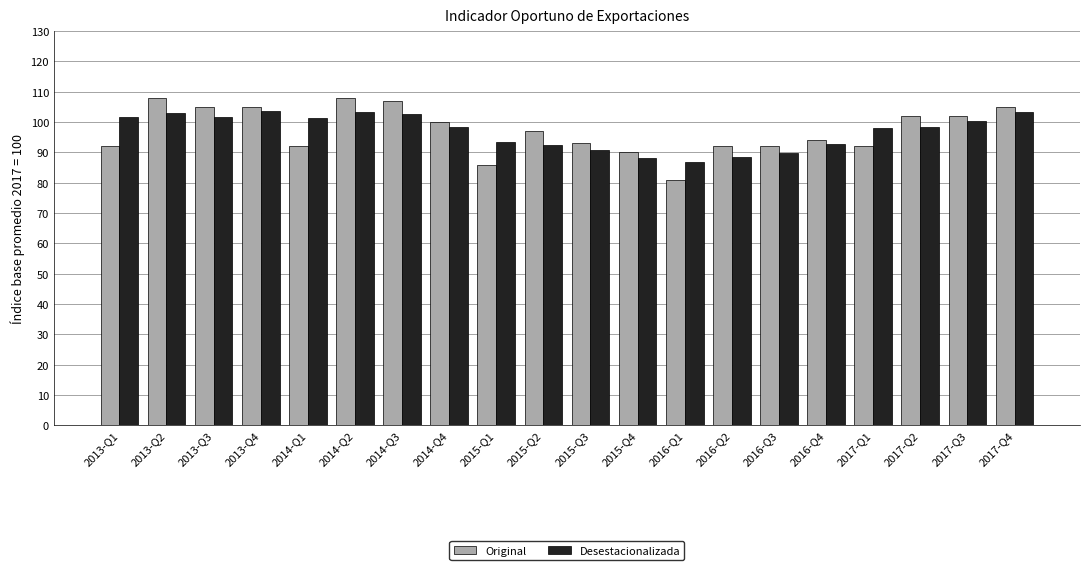

What is the maximum value for Desestacionalizada?

103.6